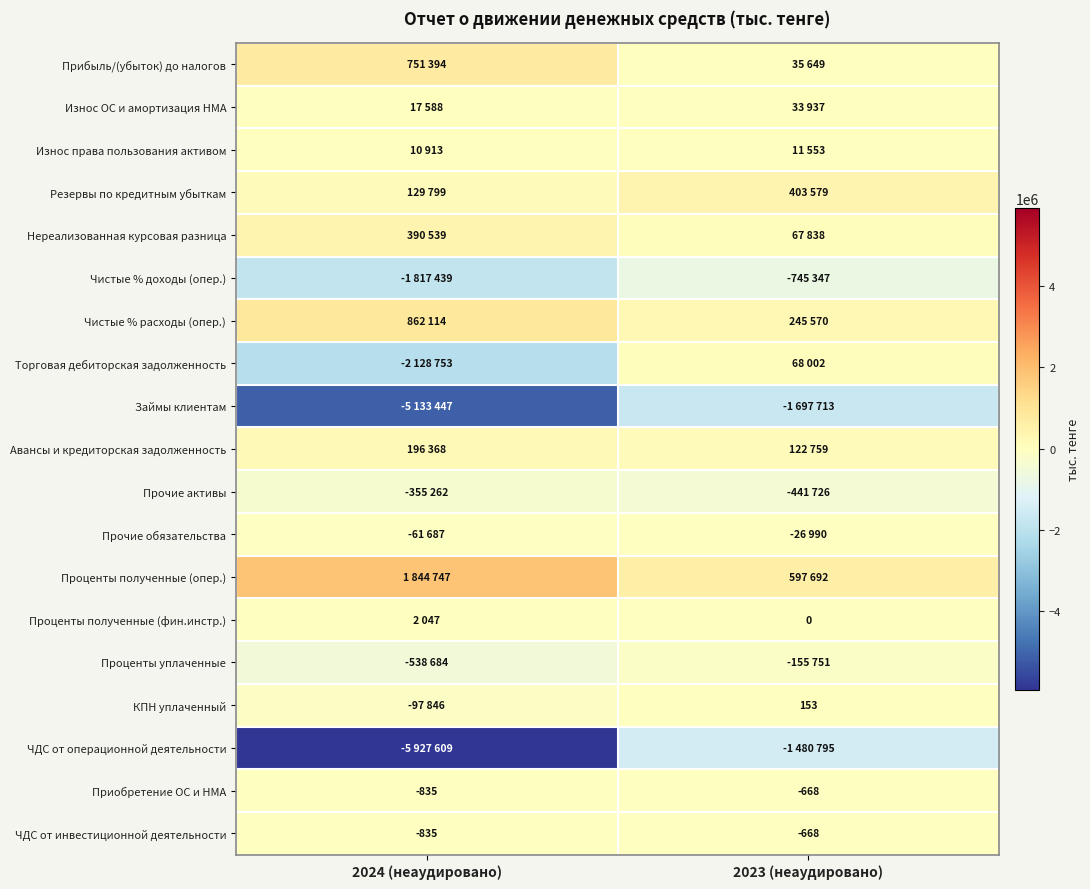

True or false: ЧДС от инвестиционной деятельности has a value of -159 at 2023 (неаудировано).

False